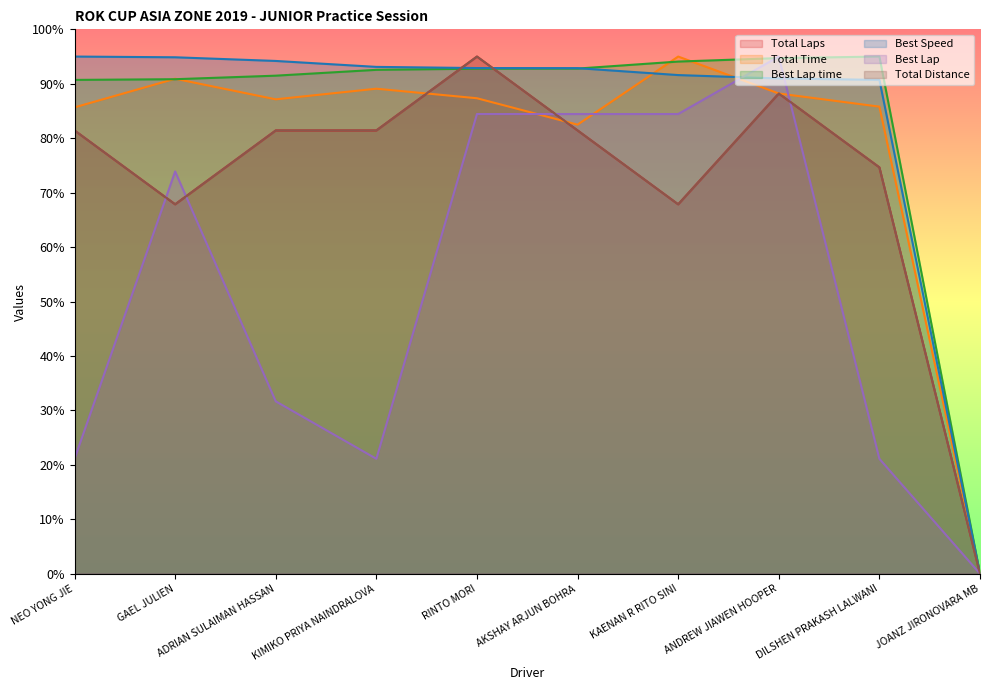

At how many categories does at least one series exceed 79?

9